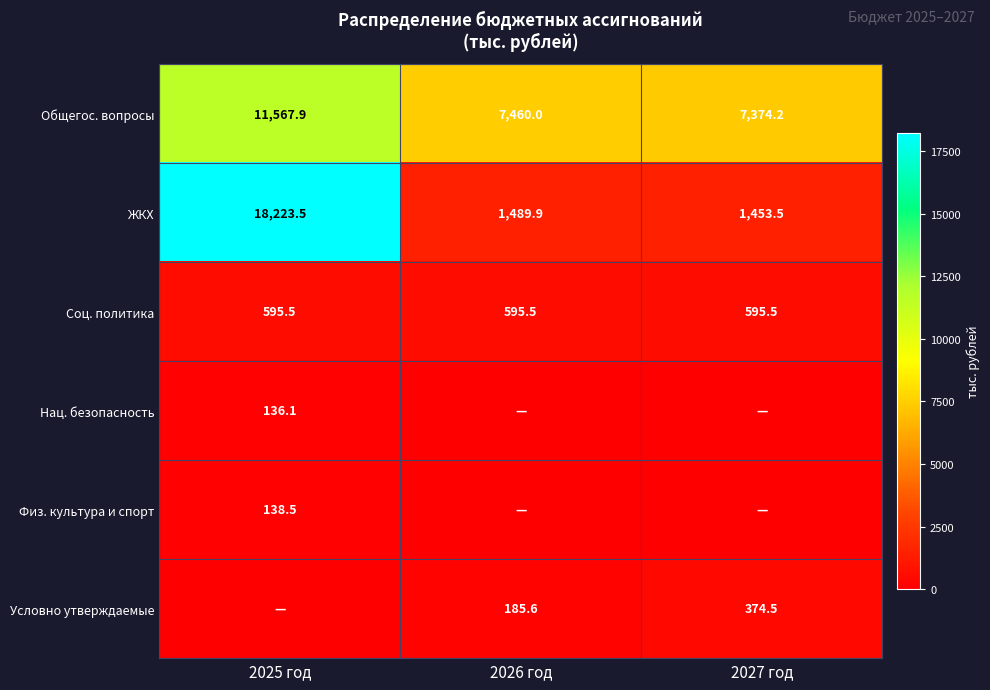

What is the total value across all series at 2026 год?

9731.0